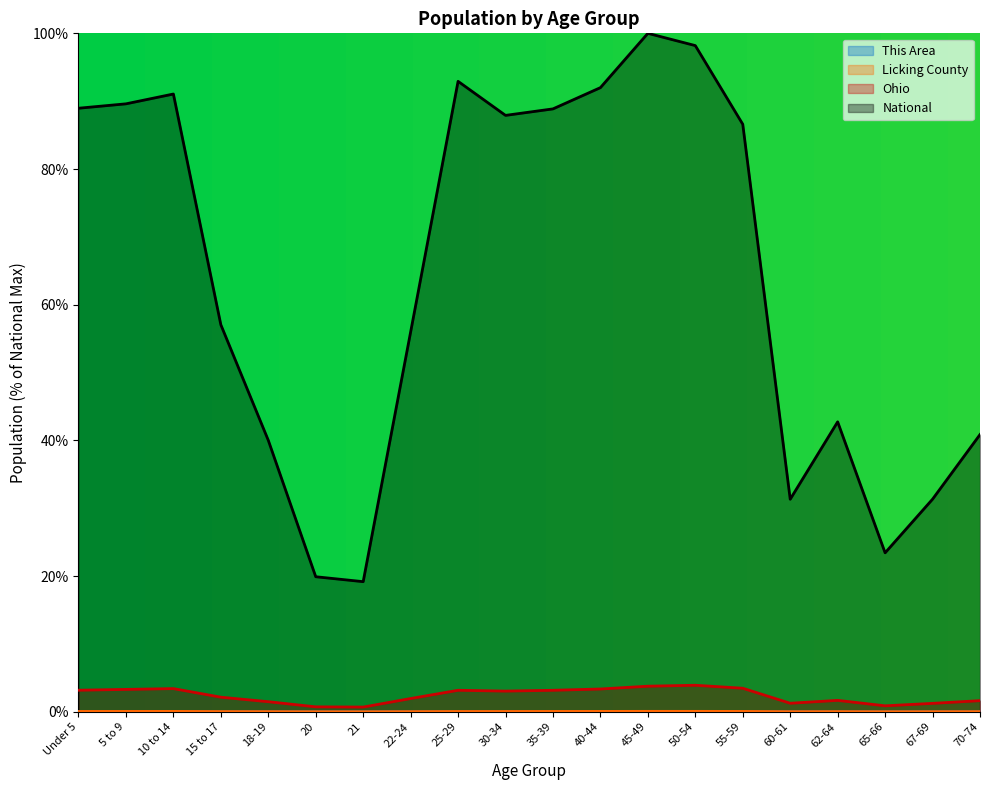

At which category is the sum across all series the highest?

45-49